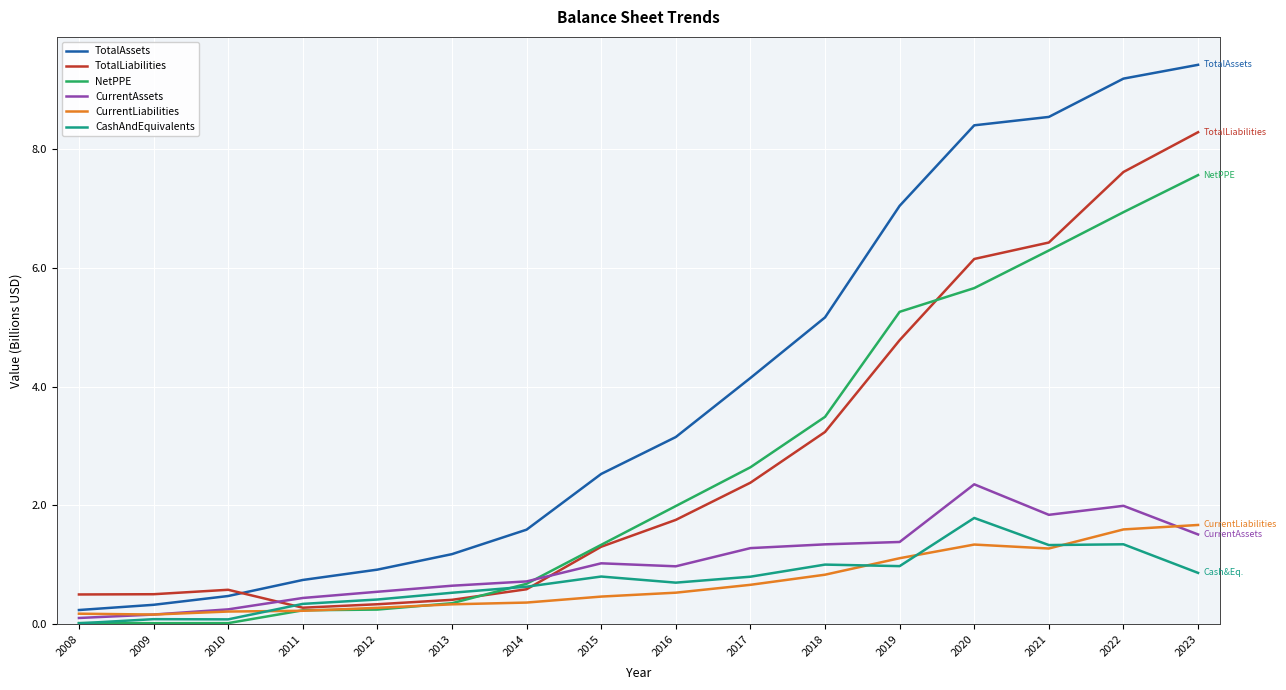

What is the average value of the CurrentAssets series?

1.0